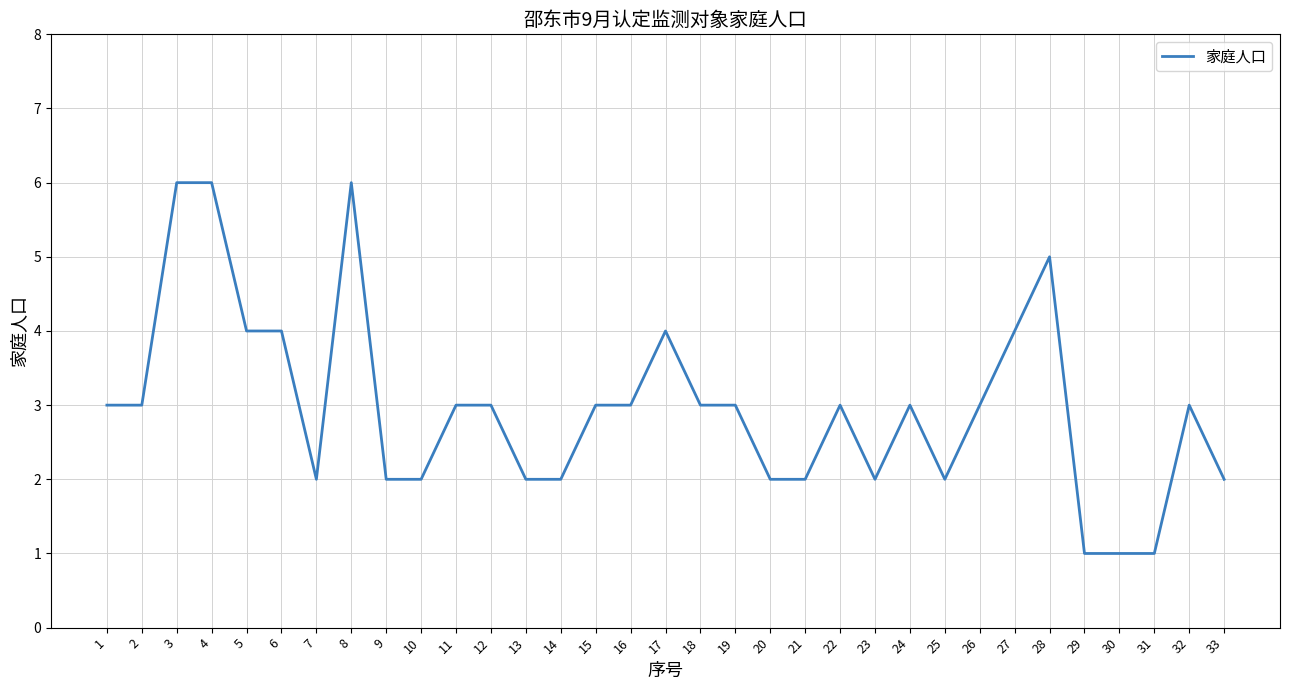

What is the ratio of the value at 2 to the value at 19?

1.0